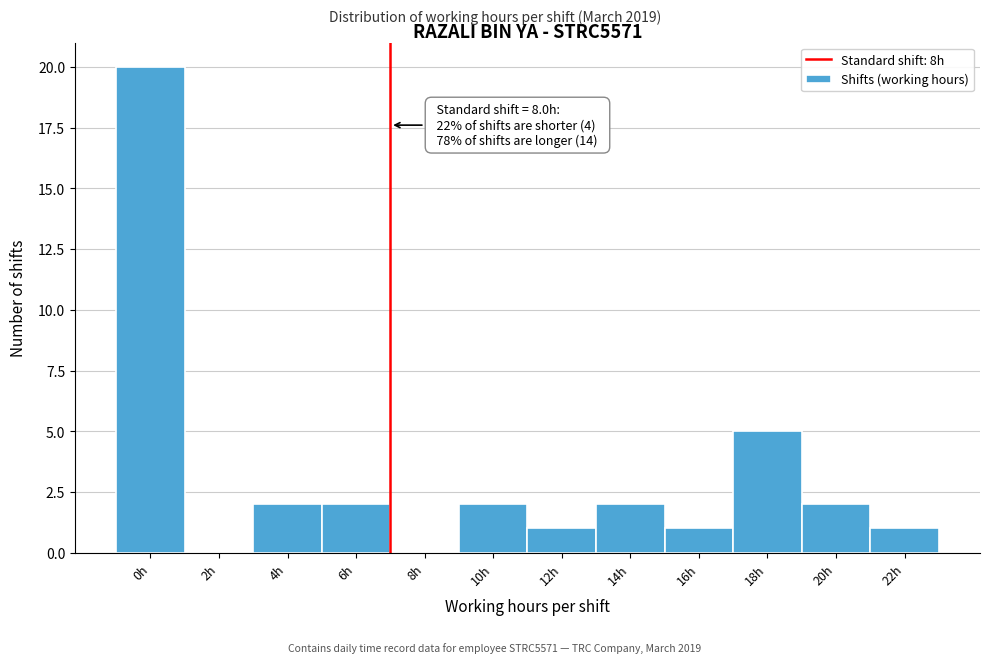

Reading left to right, list all the values displayed in this chart.

0h=20	2h=0	4h=2	6h=2	8h=0	10h=2	12h=1	14h=2	16h=1	18h=5	20h=2	22h=1